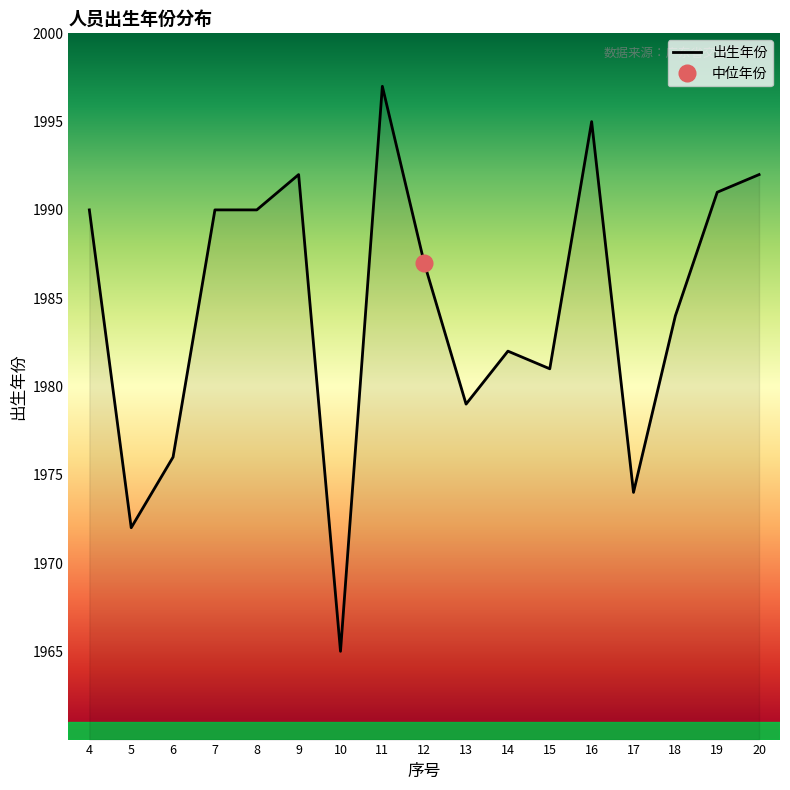

Which category has the lowest value across all series?

10